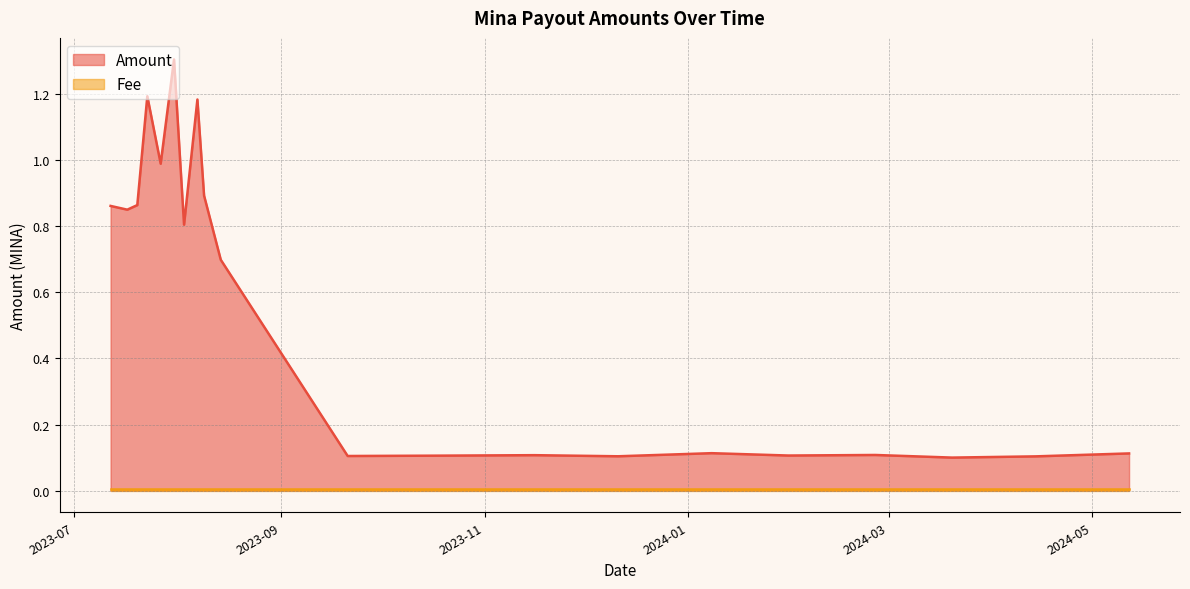

At which label does Fee reach its minimum?

2024-05-12